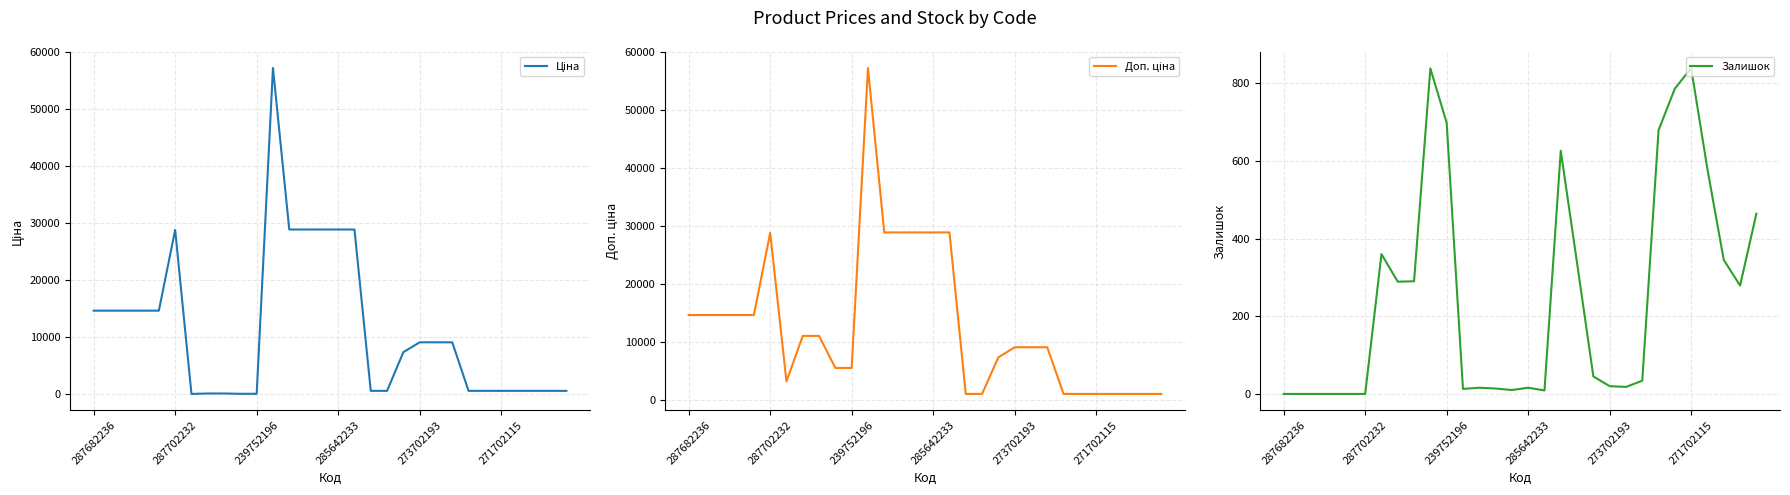

True or false: Залишок and Доп. ціна intersect in this chart.

False